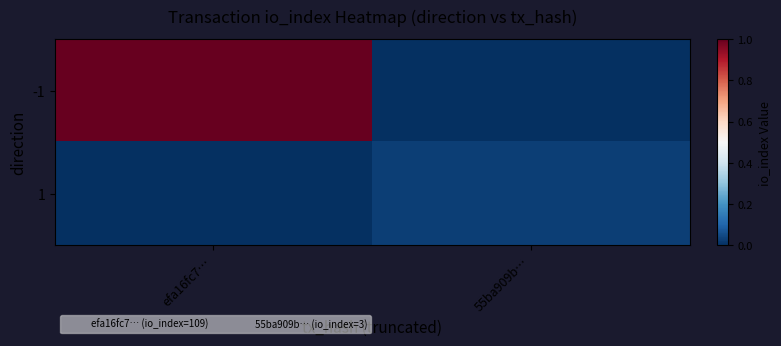

Between 55ba909b… and efa16fc7…, which is larger?

efa16fc7…